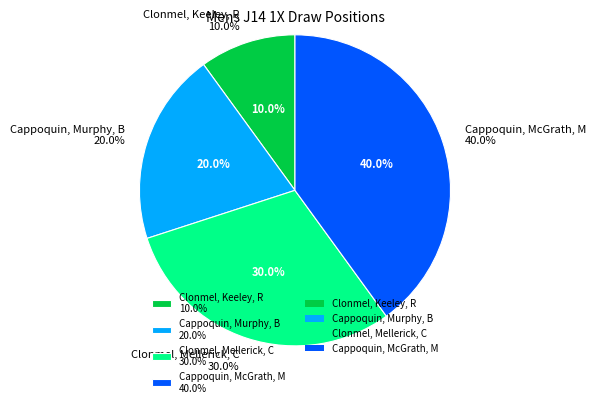

Is there any slice that represents more than half of the pie?

No